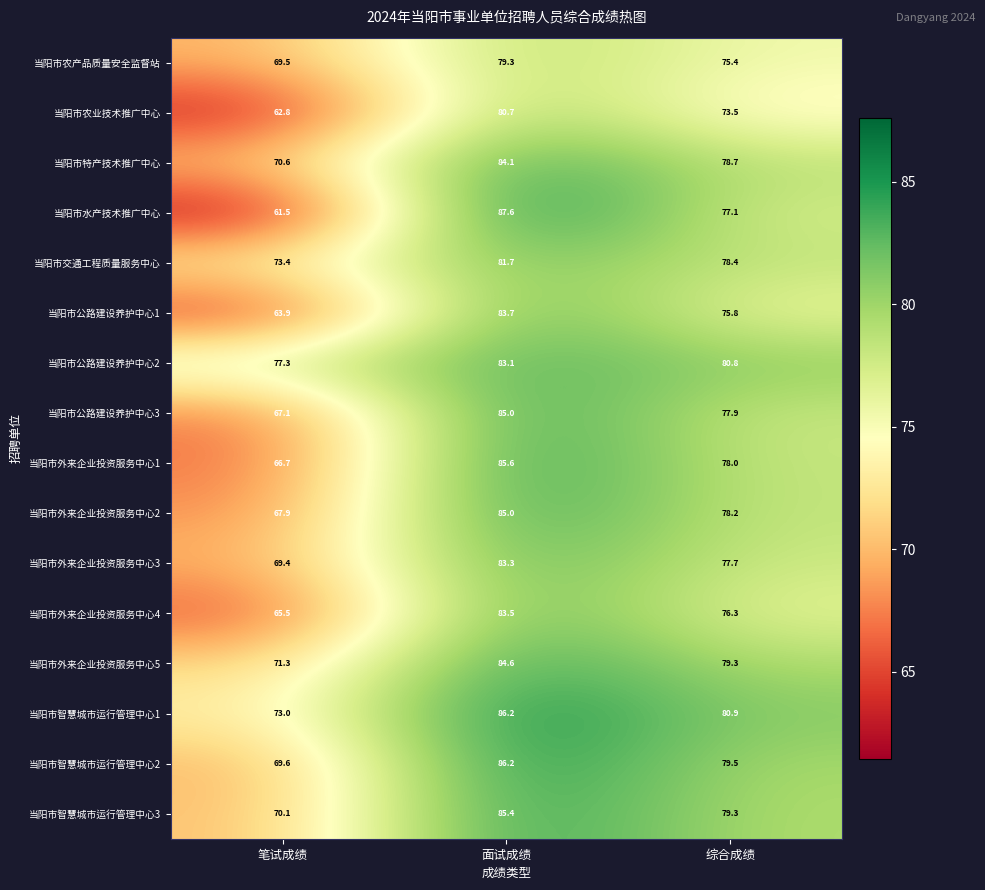

True or false: 当阳市智慧城市运行管理中心2 has a value of 86.2 at 面试成绩.

True